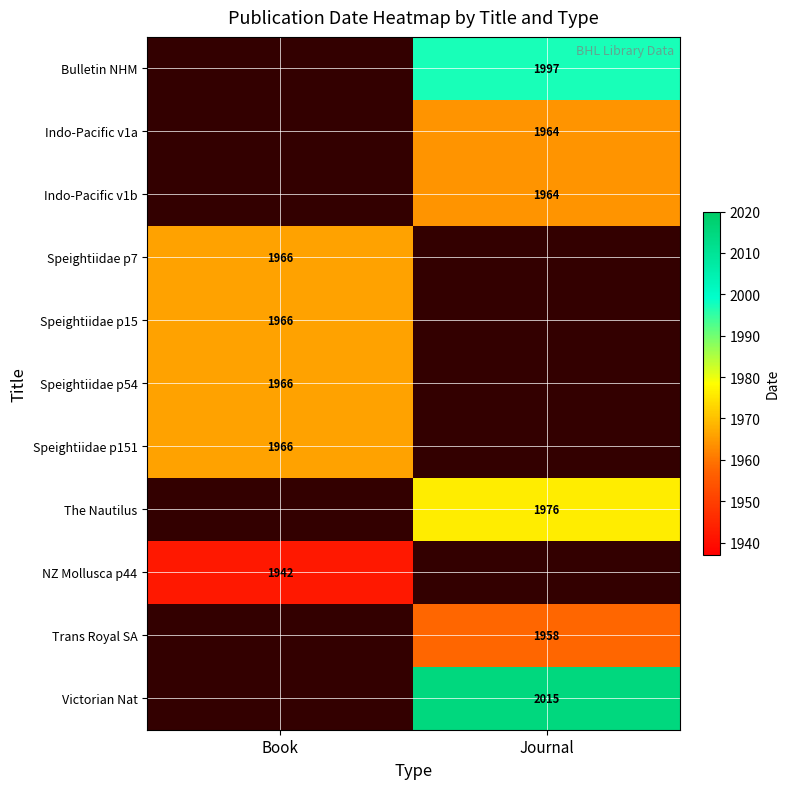

True or false: Speightiidae p7 has a value of 1966 at Book.

True